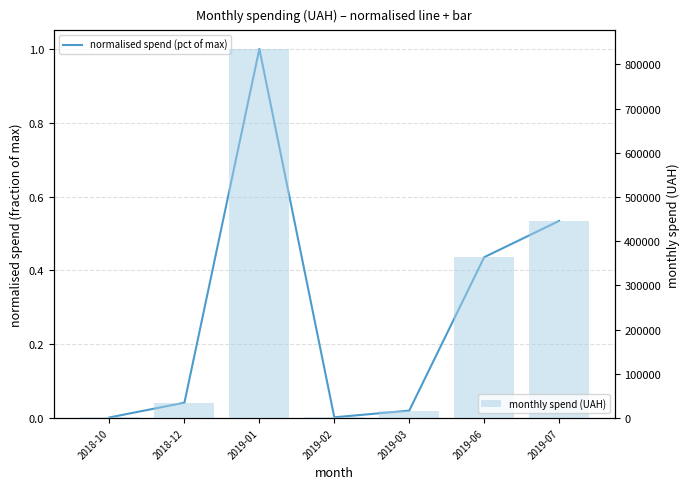

Is the value of monthly spend (UAH) at 2019-01 greater than the value of normalised spend (pct of max) at 2018-10?

Yes